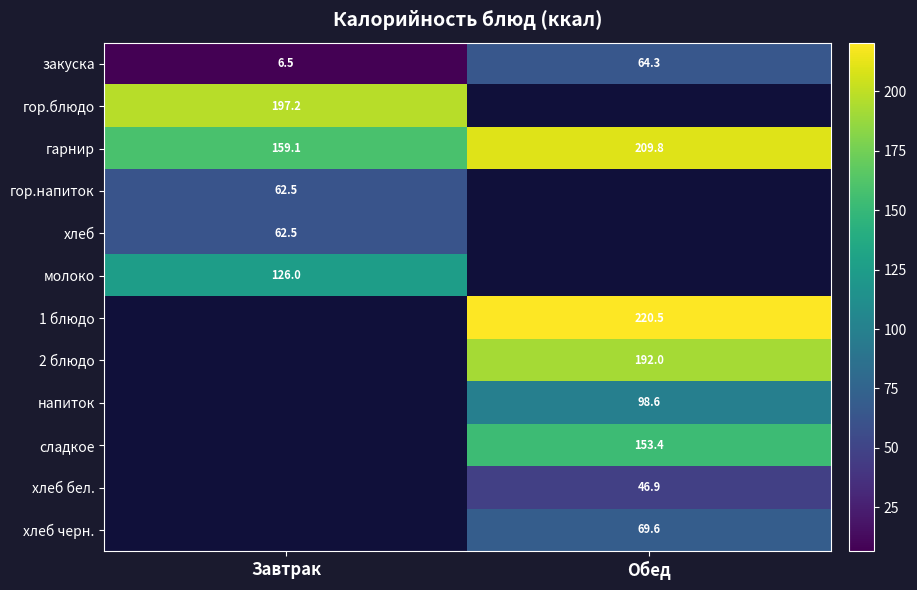

How many data points in гарнир are less than 209?

1